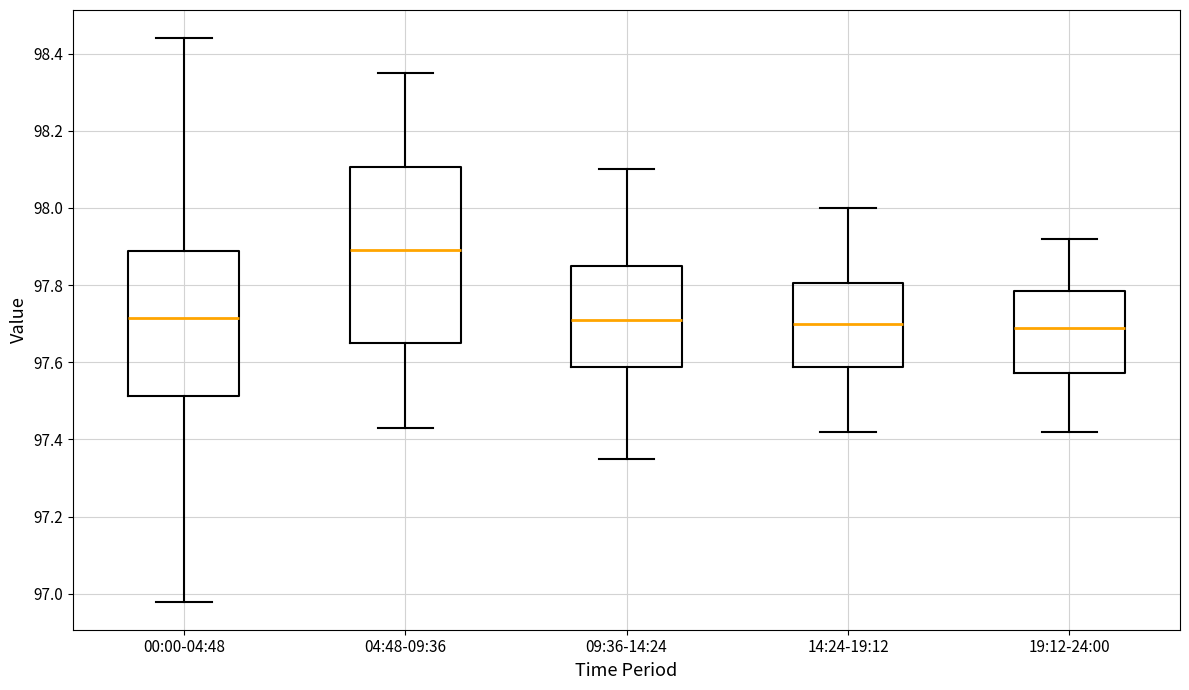

Which box is the tallest, from its lower edge to its upper edge?

04:48-09:36